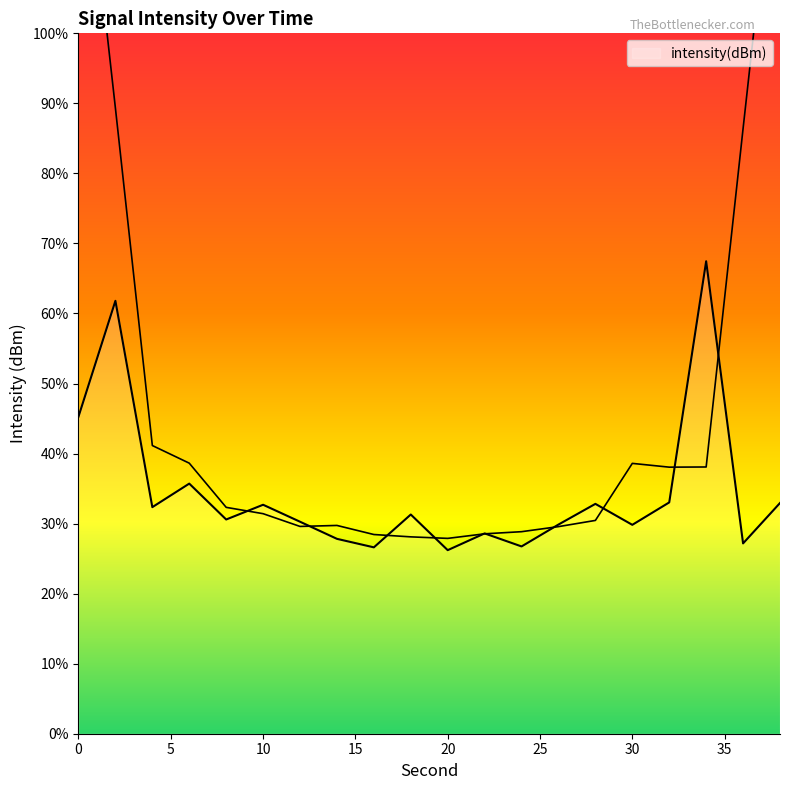

Where is the first local maximum?

2